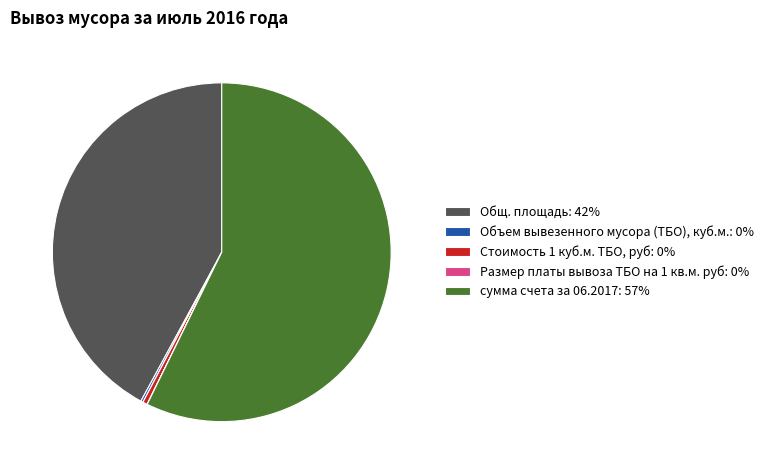

Between сумма счета за 06.2017: 57% and Общ. площадь: 42%, which is larger?

сумма счета за 06.2017: 57%